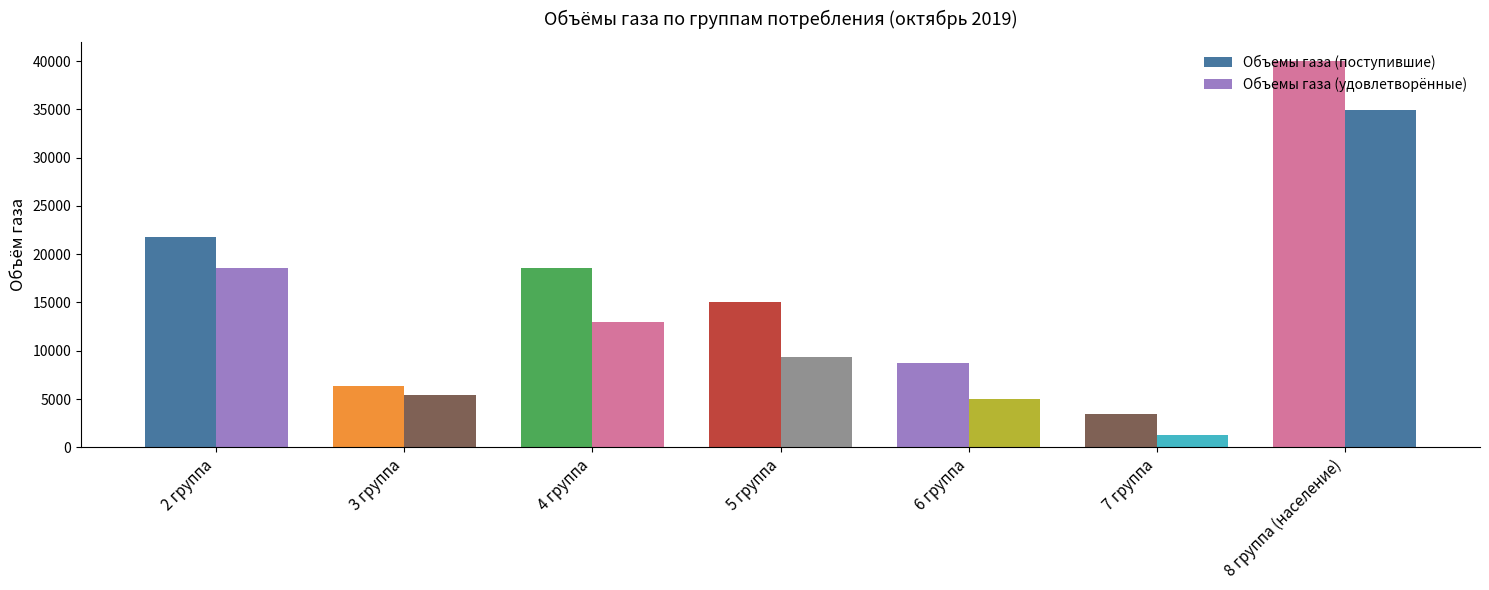

Count the number of data series in this chart.

2